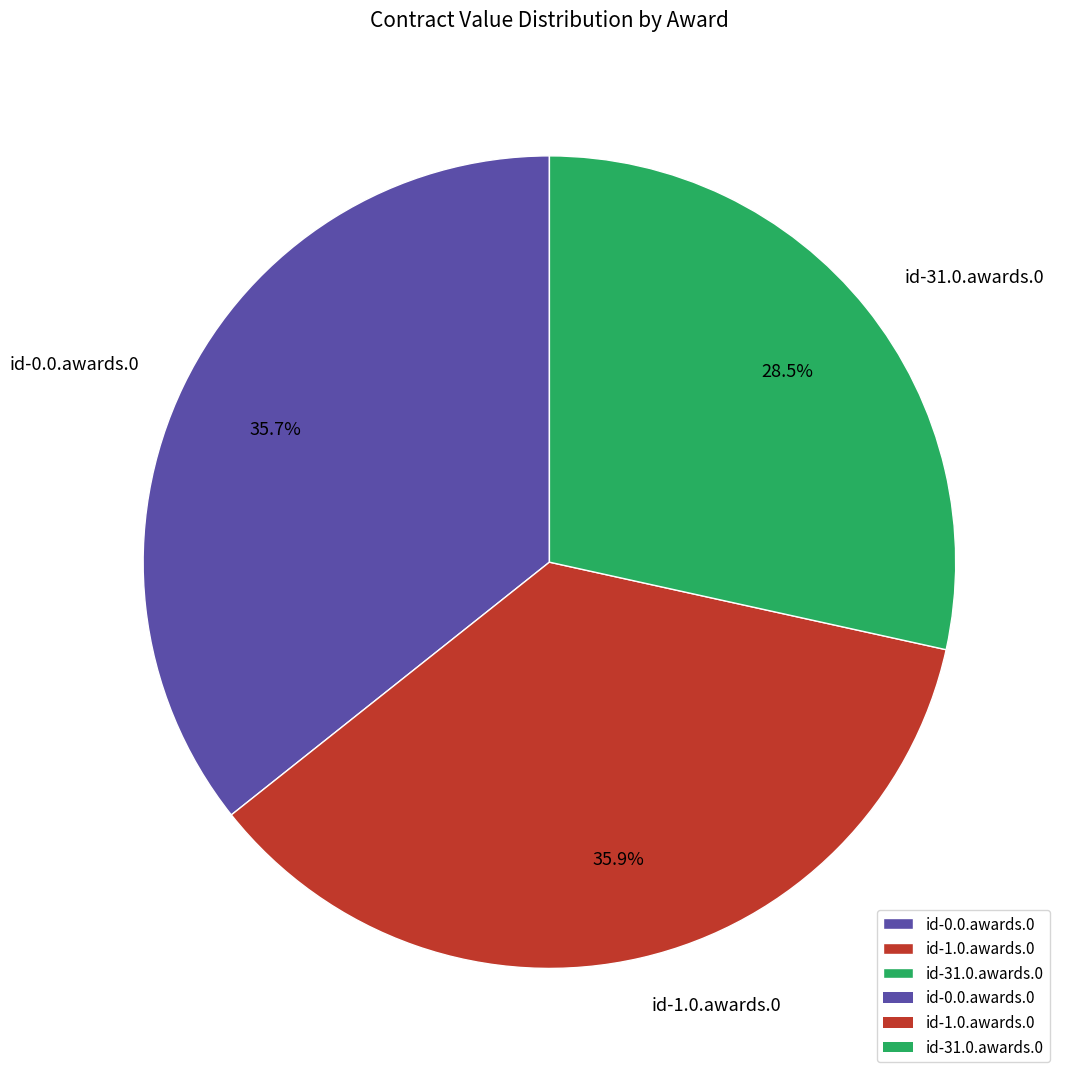

True or false: id-0.0.awards.0 accounts for 31% of the total.

False